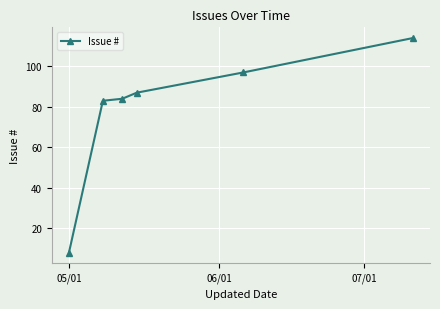

True or false: the data has more than 2 interior local peaks.

False